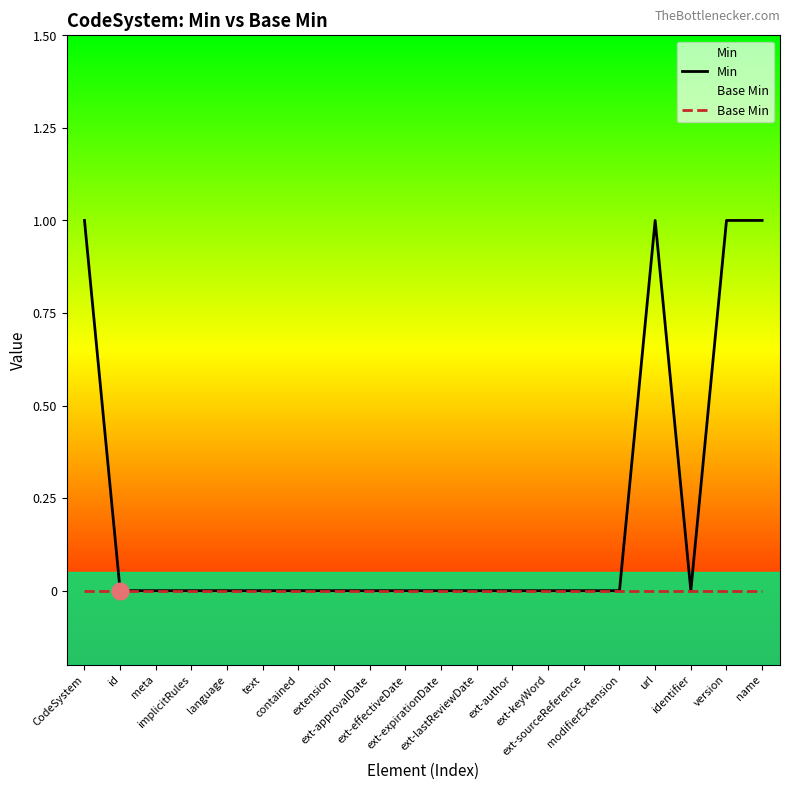

True or false: Base Min and Min intersect in this chart.

False